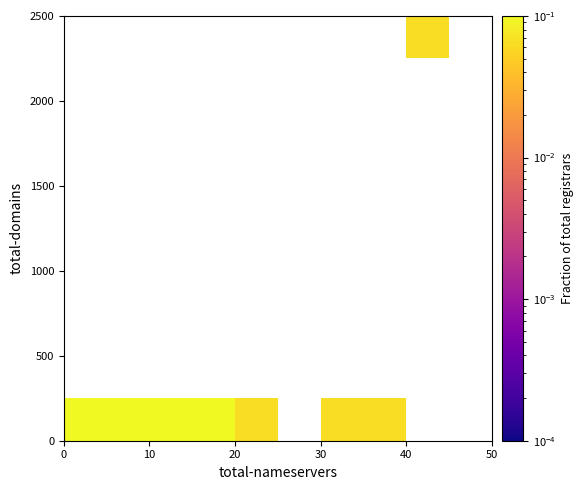

How many categories are shown in the chart?

10